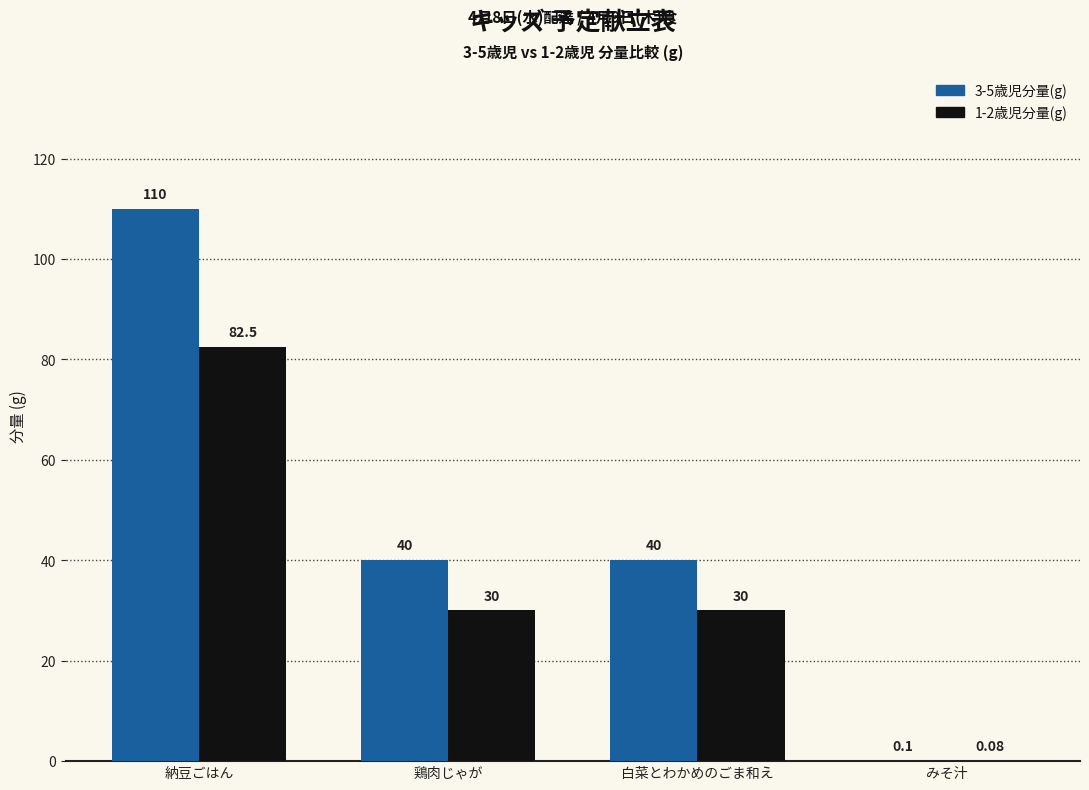

Which category has the highest value in the 1-2歳児分量(g) series?

納豆ごはん